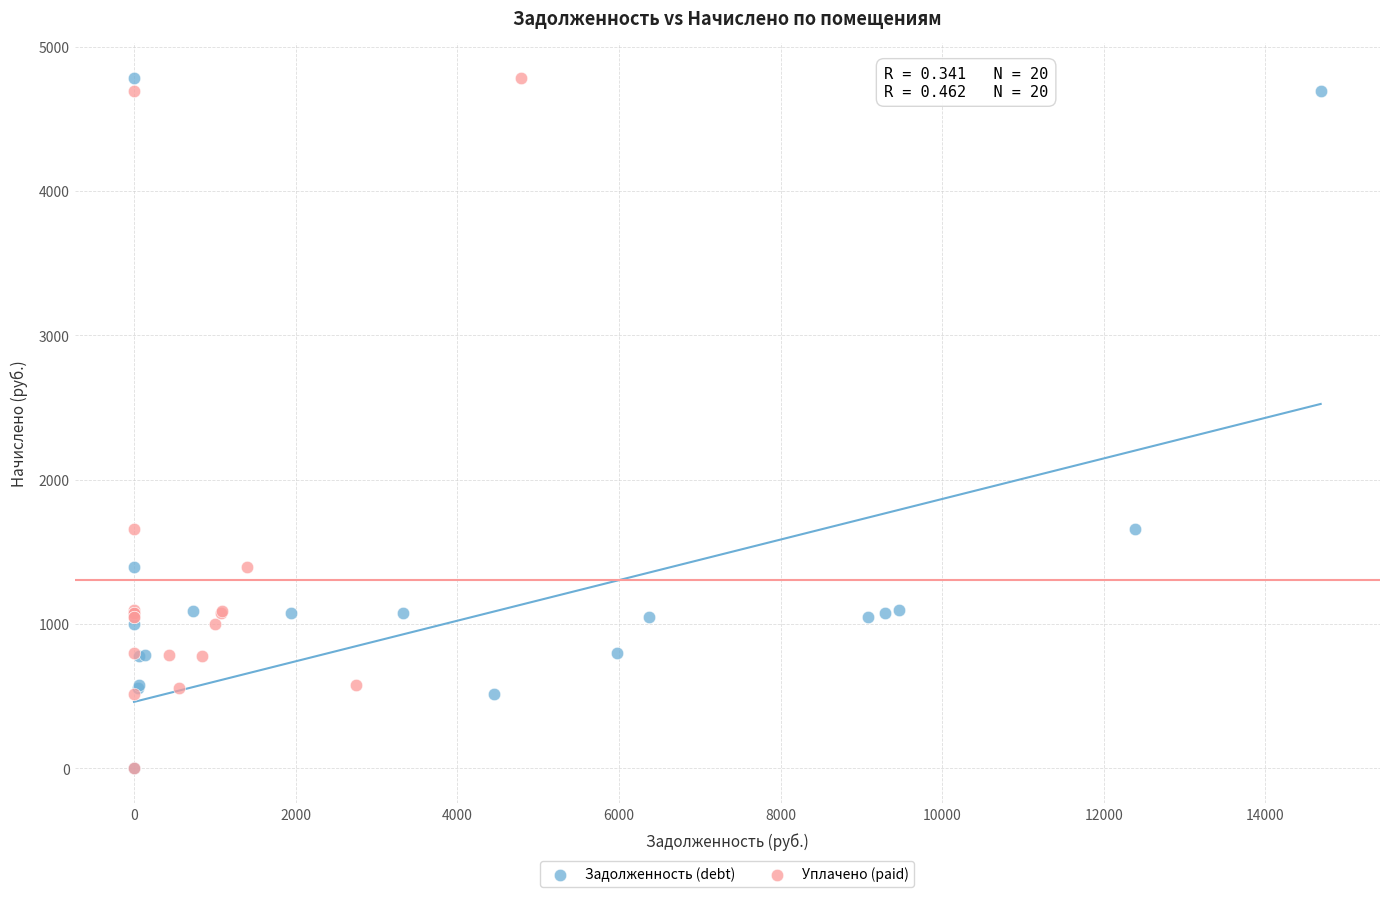

What are all the series names shown in the legend?

Задолженность (debt), Уплачено (paid)